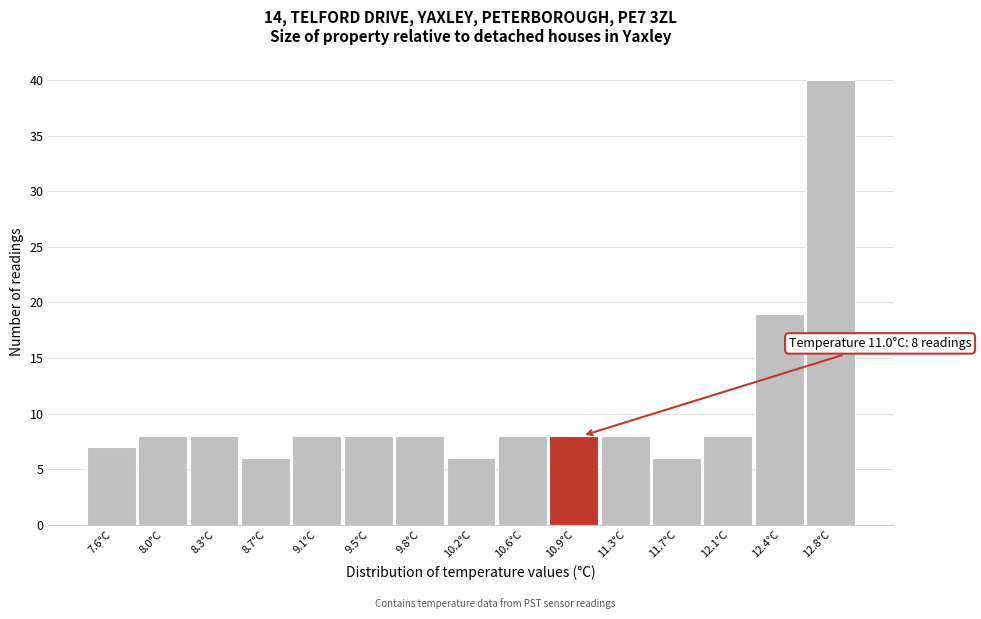

Which range on the x-axis has the tallest bar?

12.65 to 13.00